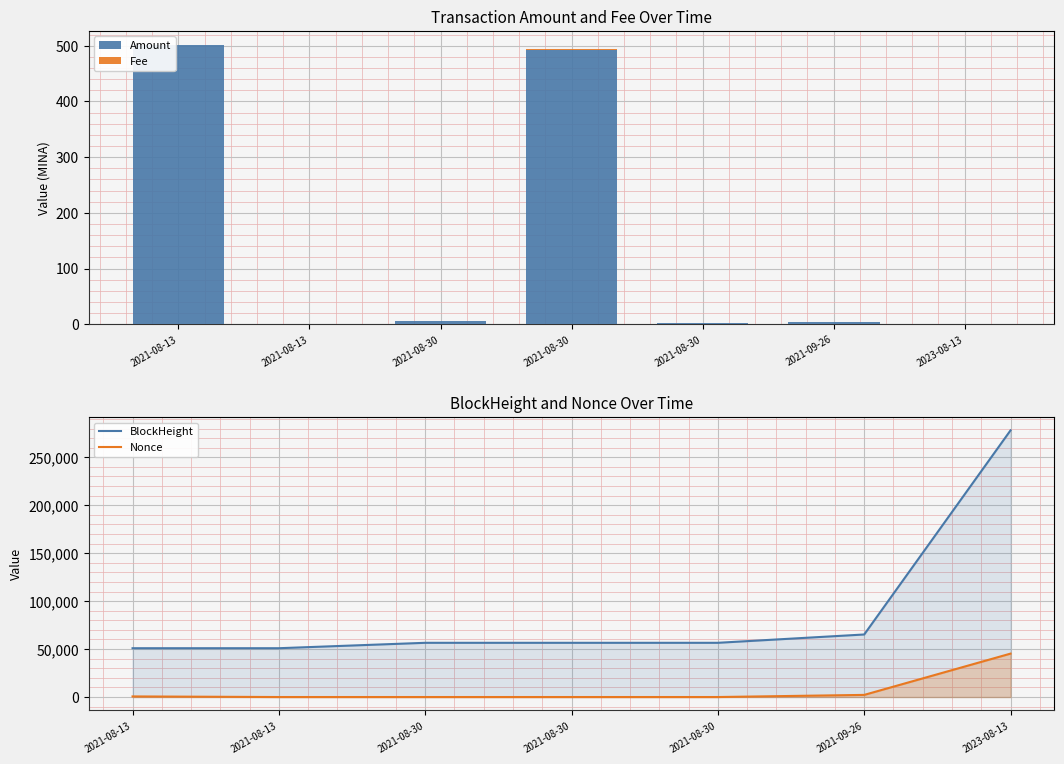

What is the difference between the highest and lowest values at 2021-09-26?

65224.0